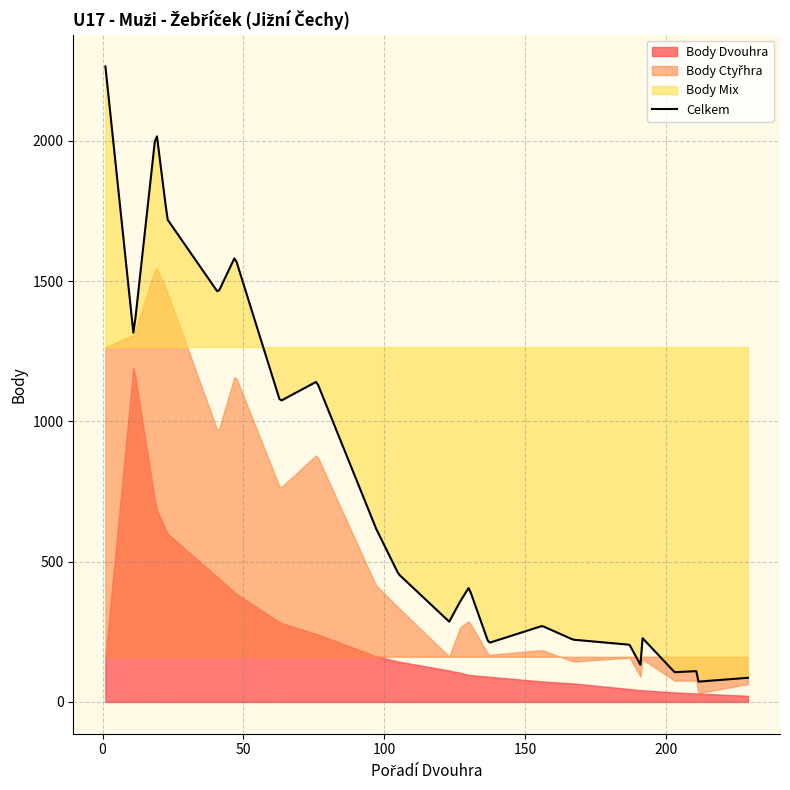

What is the maximum value for Celkem?

2265.0